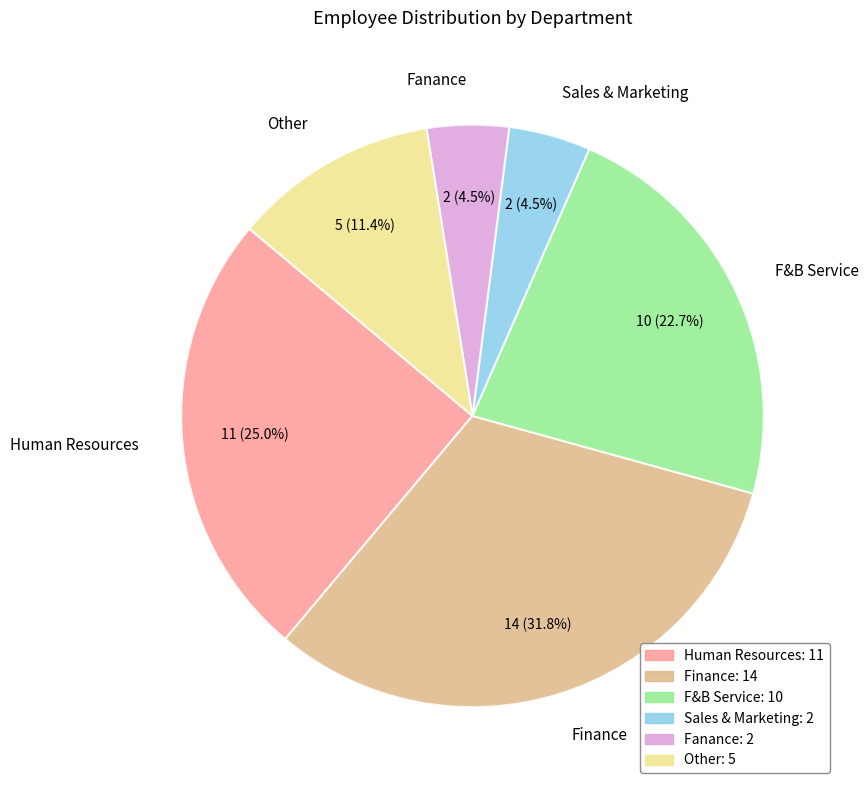

Is F&B Service the majority of the pie?

No